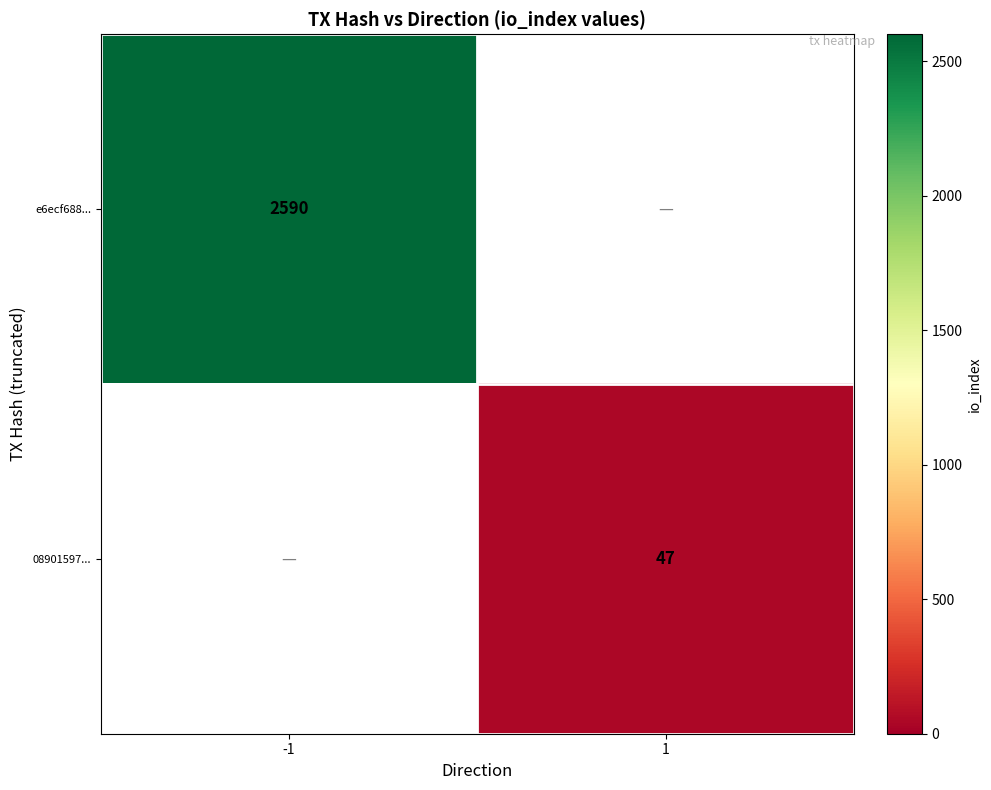

The value of e6ecf688... at -1 is 2590. True or false?

True